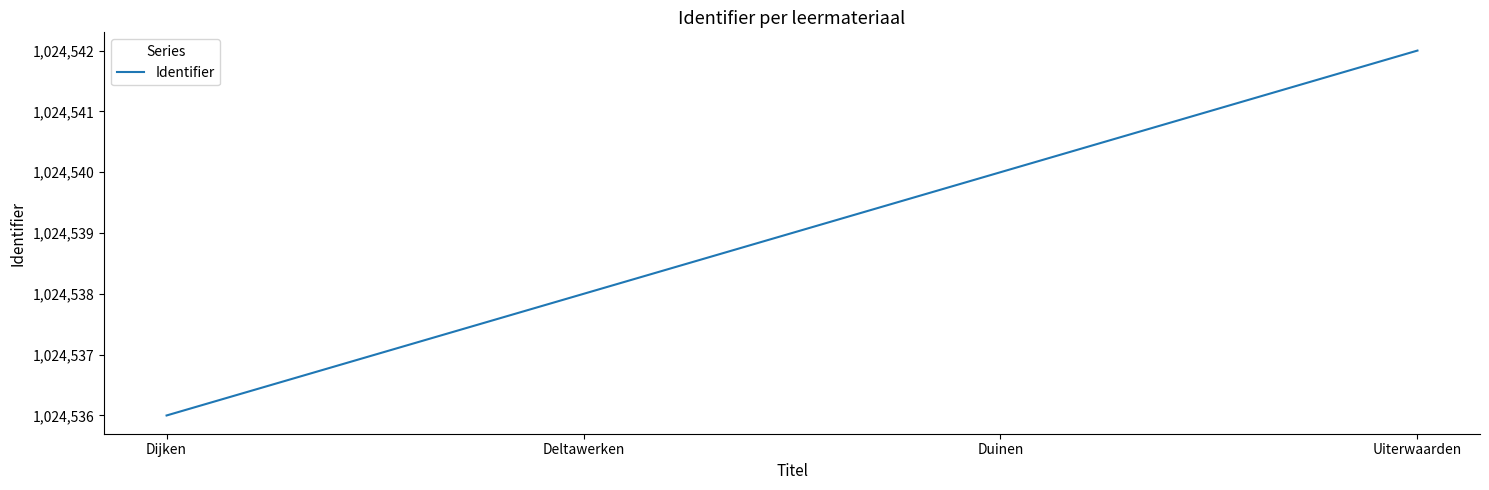

At which category does the chart reach its peak across all series?

Uiterwaarden